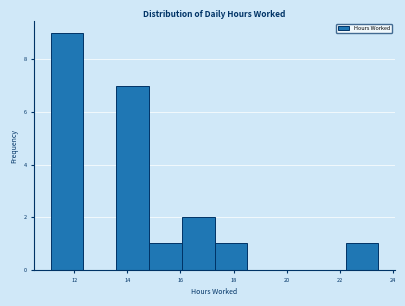

Which range on the x-axis has the tallest bar?

11.2 to 12.4